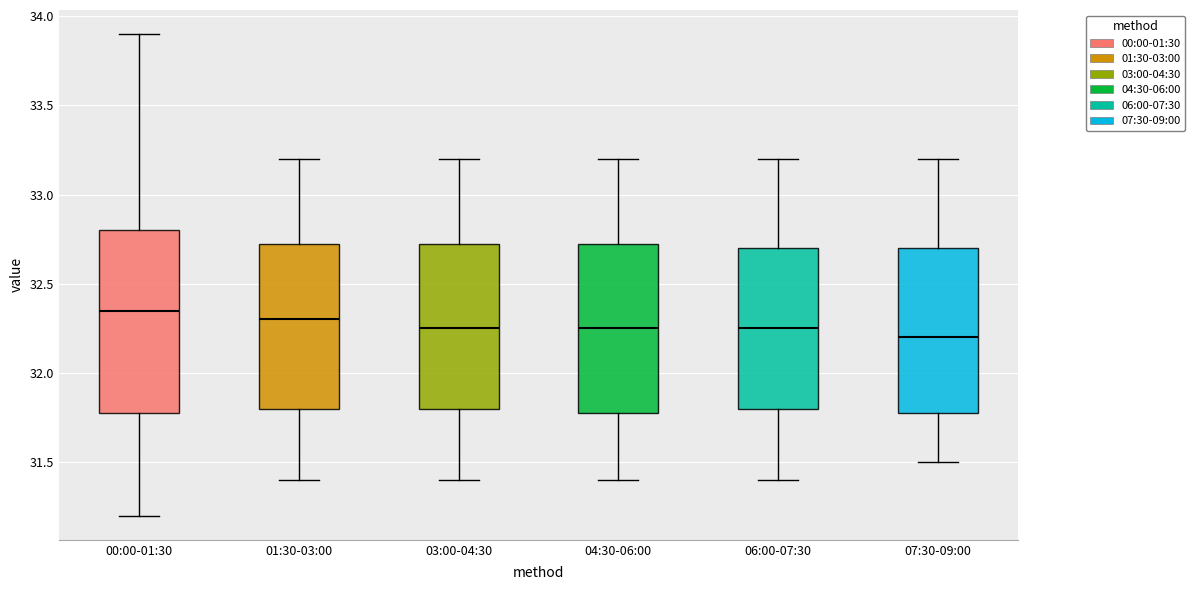

Reading left to right, read every box against the y-axis: the position of its median line, the range the box covers, and the ends of its whiskers. The values are not printed on the chart, so give them approximately, as read against the axis.

00:00-01:30: median 32.35, box 31.80 to 32.80, whiskers 31.20 to 33.90
01:30-03:00: median 32.30, box 31.80 to 32.75, whiskers 31.40 to 33.20
03:00-04:30: median 32.25, box 31.80 to 32.75, whiskers 31.40 to 33.20
04:30-06:00: median 32.25, box 31.80 to 32.75, whiskers 31.40 to 33.20
06:00-07:30: median 32.25, box 31.80 to 32.70, whiskers 31.40 to 33.20
07:30-09:00: median 32.20, box 31.80 to 32.70, whiskers 31.50 to 33.20